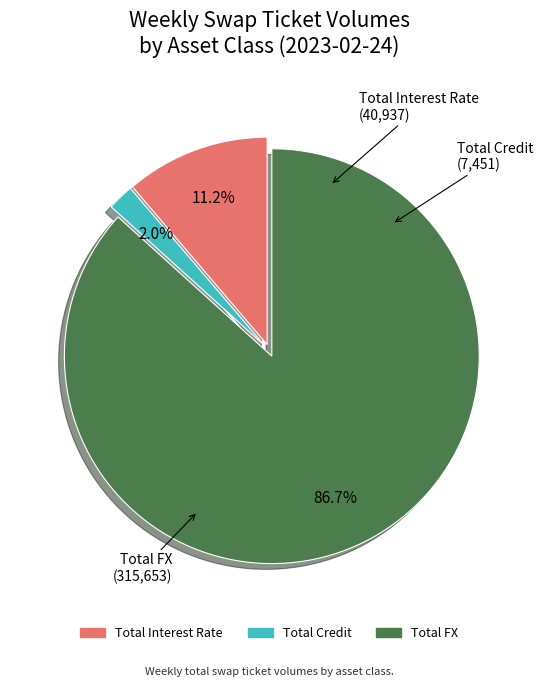

Between Total Credit and Total Interest Rate, which is larger?

Total Interest Rate